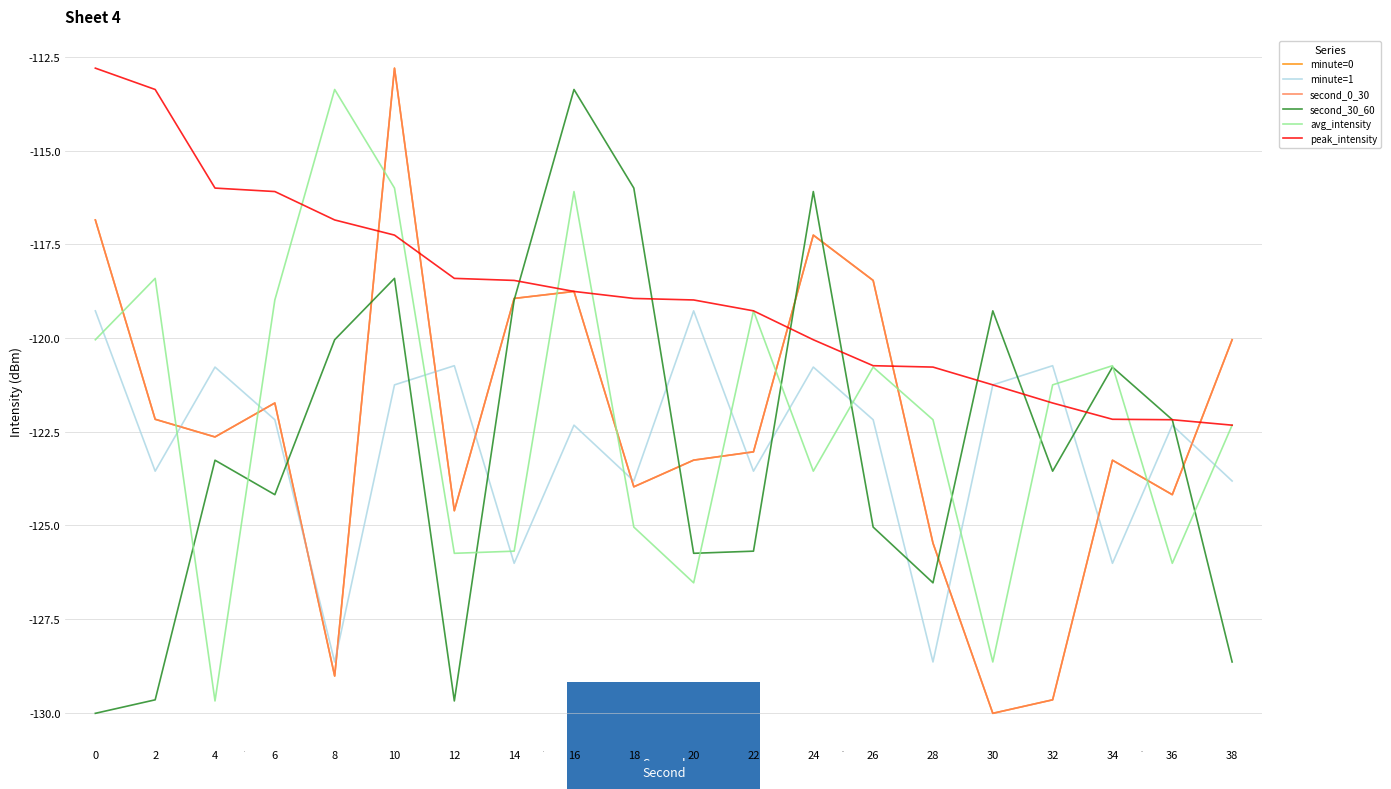

Reading left to right, extract all data points from this chart.

minute=0: -116.8	-122.2	-122.6	-121.7	-129.0	-112.8	-124.6	-118.9	-118.8	-124.0	-123.3	-123.0	-117.3	-118.5	-125.5	-130.0	-129.7	-123.3	-124.2	-120.0
minute=1: -119.3	-123.6	-120.8	-122.2	-128.6	-121.2	-120.7	-126.0	-122.3	-123.8	-119.3	-123.6	-120.8	-122.2	-128.6	-121.2	-120.7	-126.0	-122.3	-123.8
second_0_30: -116.8	-122.2	-122.6	-121.7	-129.0	-112.8	-124.6	-118.9	-118.8	-124.0	-123.3	-123.0	-117.3	-118.5	-125.5	-130.0	-129.7	-123.3	-124.2	-120.0
second_30_60: -130.0	-129.7	-123.3	-124.2	-120.0	-118.4	-129.7	-119.0	-113.4	-116.0	-125.7	-125.7	-116.1	-125.0	-126.5	-119.3	-123.6	-120.8	-122.2	-128.6
avg_intensity: -120.0	-118.4	-129.7	-119.0	-113.4	-116.0	-125.7	-125.7	-116.1	-125.0	-126.5	-119.3	-123.6	-120.8	-122.2	-128.6	-121.2	-120.7	-126.0	-122.3
peak_intensity: -112.8	-113.4	-116.0	-116.1	-116.8	-117.3	-118.4	-118.5	-118.8	-118.9	-119.0	-119.3	-120.0	-120.7	-120.8	-121.2	-121.7	-122.2	-122.2	-122.3